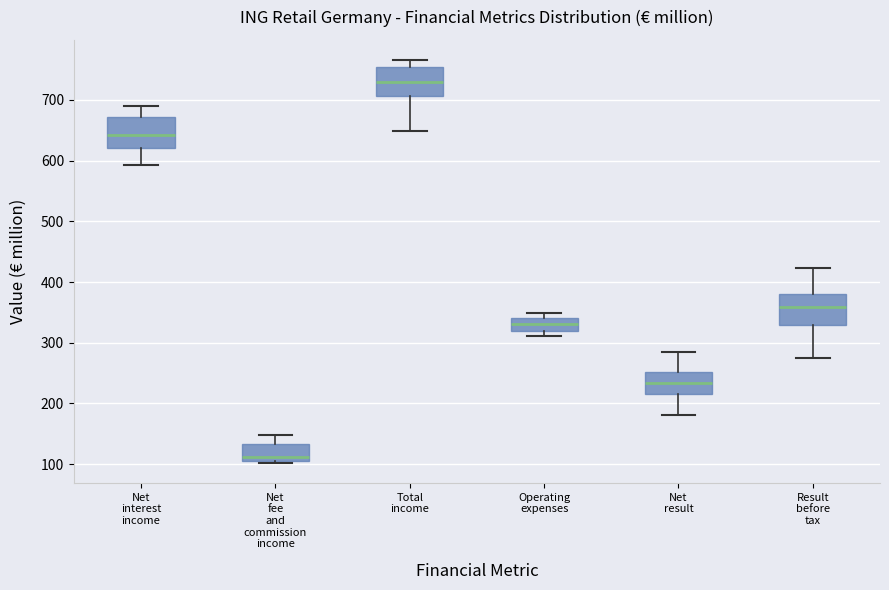

Which box's median line is the highest?

Total income